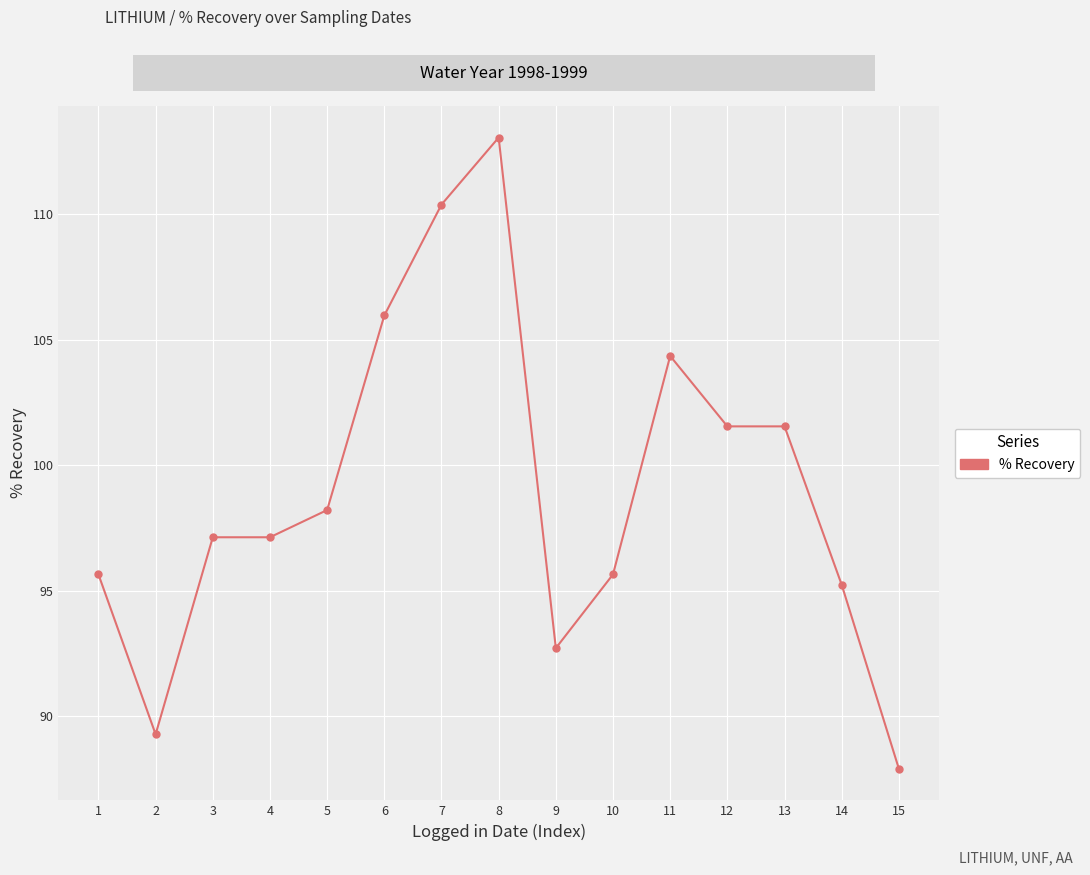

Count the number of values greater than 97.

9